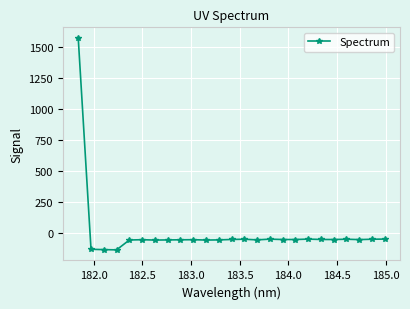

What is the value of the 20th point from the left?

-49.2